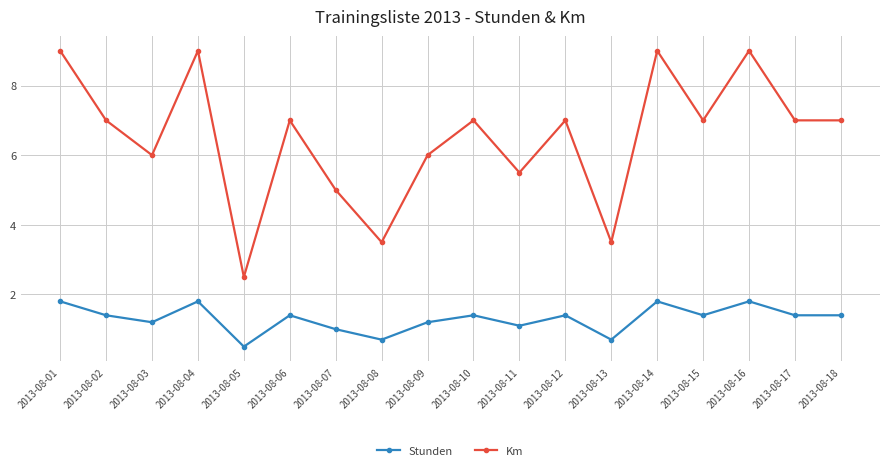

Is the value of Km at 2013-08-18 greater than the value of Stunden at 2013-08-06?

Yes